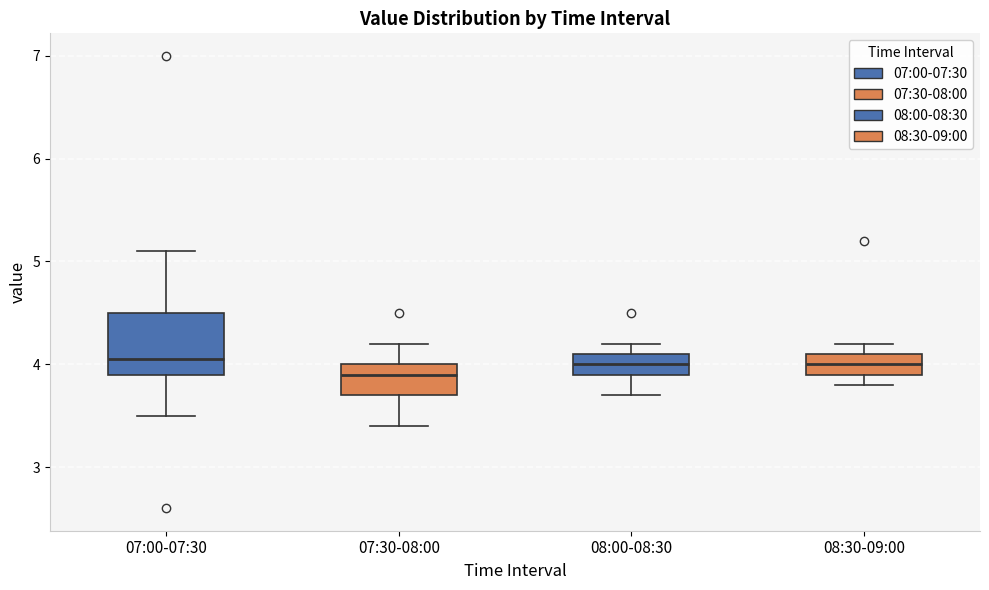

Reading left to right, read every box against the y-axis: the position of its median line, the range the box covers, and the ends of its whiskers. The values are not printed on the chart, so give them approximately, as read against the axis.

07:00-07:30: median 4.1, box 3.9 to 4.5, whiskers 3.5 to 5.1
07:30-08:00: median 3.9, box 3.7 to 4.0, whiskers 3.4 to 4.2
08:00-08:30: median 4.0, box 3.9 to 4.1, whiskers 3.7 to 4.2
08:30-09:00: median 4.0, box 3.9 to 4.1, whiskers 3.8 to 4.2